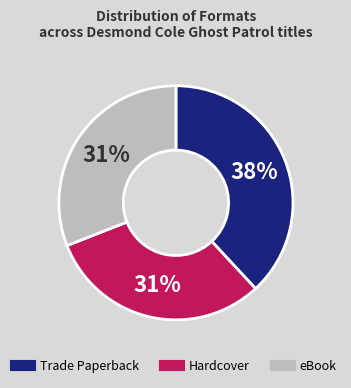

Count the number of slices in the pie.

3